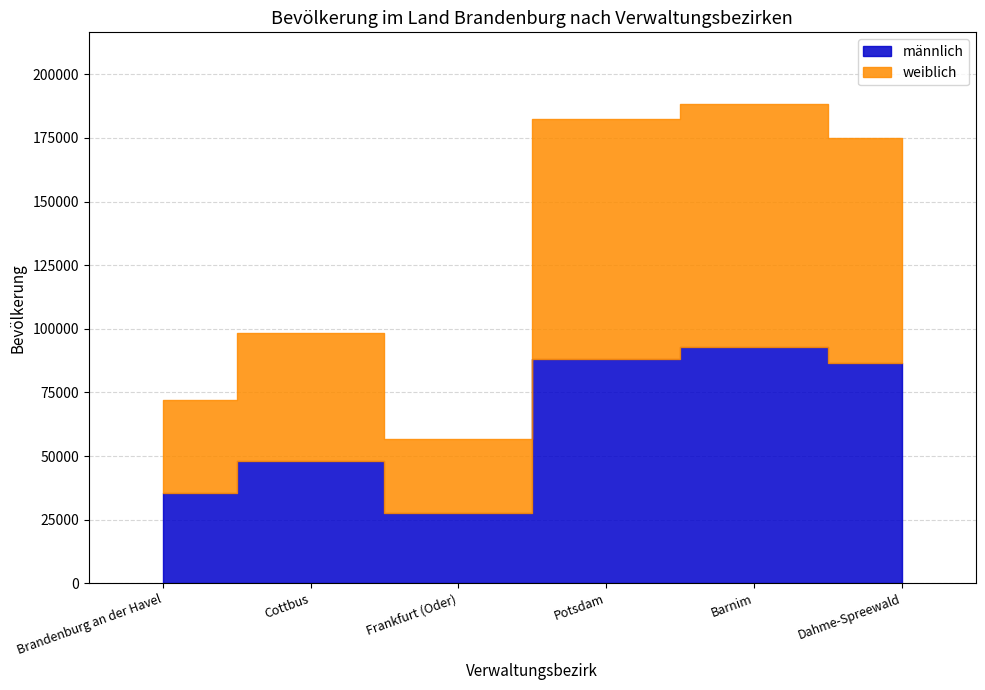

List the labels in order of männlich value, smallest first.

Frankfurt (Oder), Brandenburg an der Havel, Cottbus, Dahme-Spreewald, Potsdam, Barnim